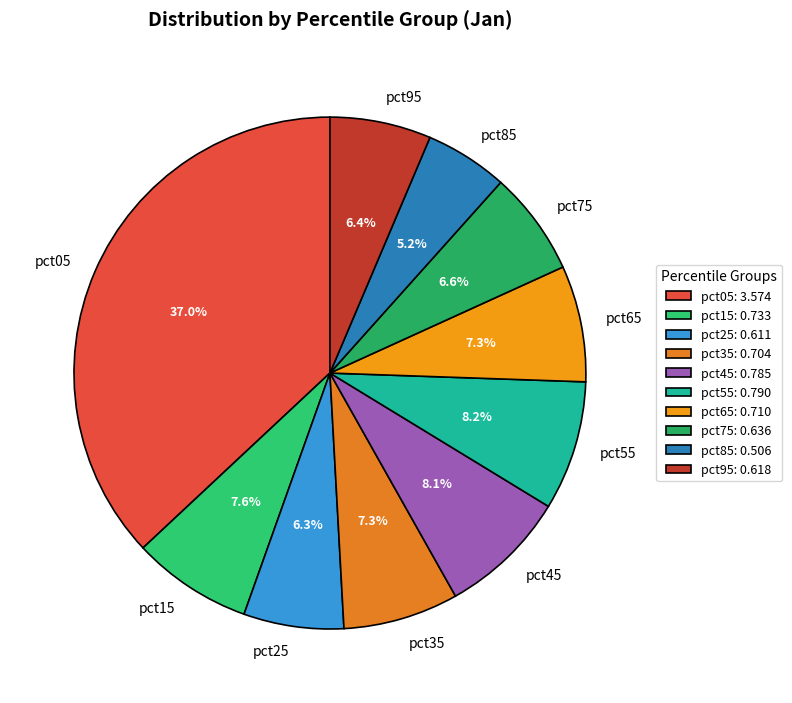

To the nearest percent, what is the difference between the pct85 and pct35 slice percentages?

2%